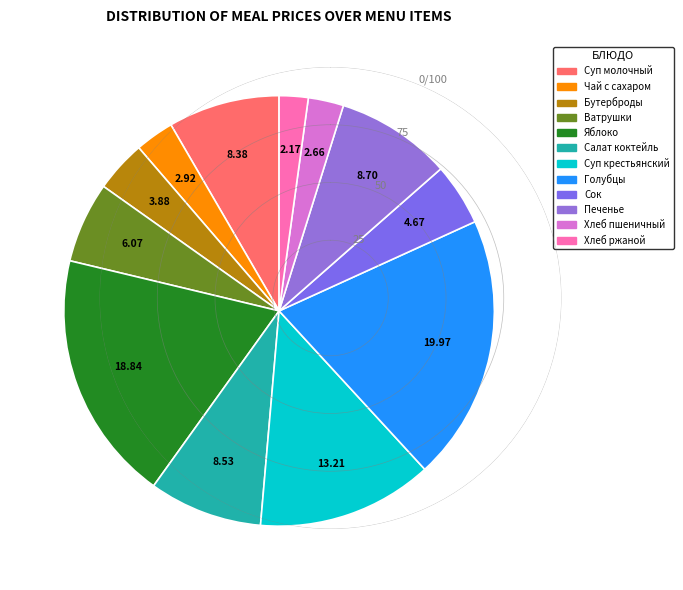

How many slices are in this pie chart?

12